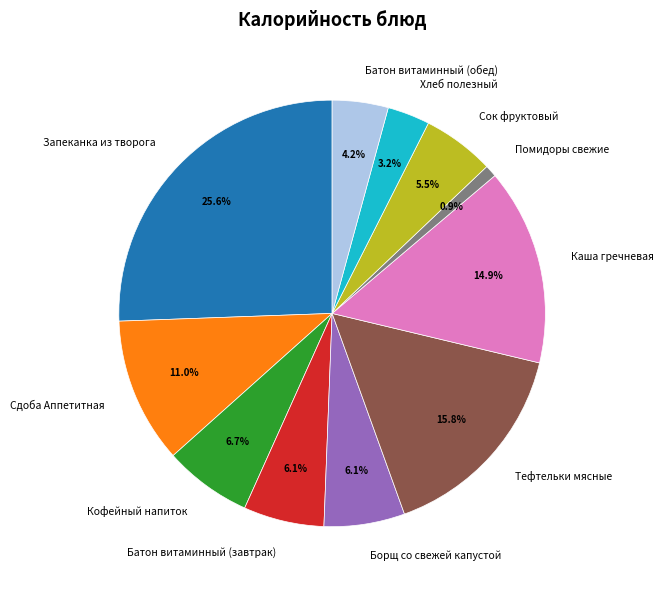

What percentage is the Помидоры свежие slice, to the nearest percent?

1%